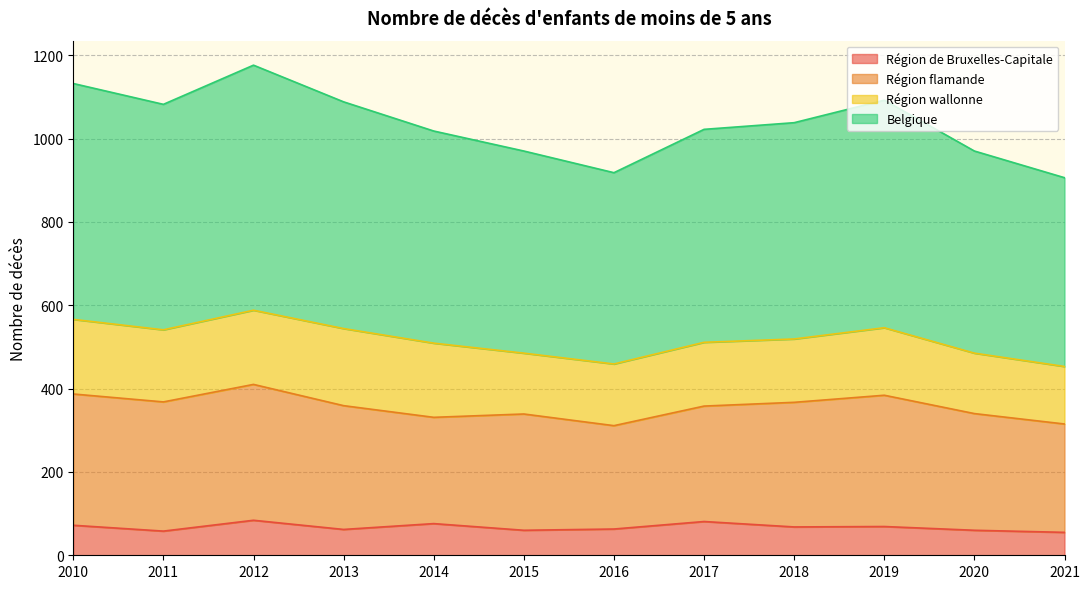

What is the total value across all series at 2013?

1088